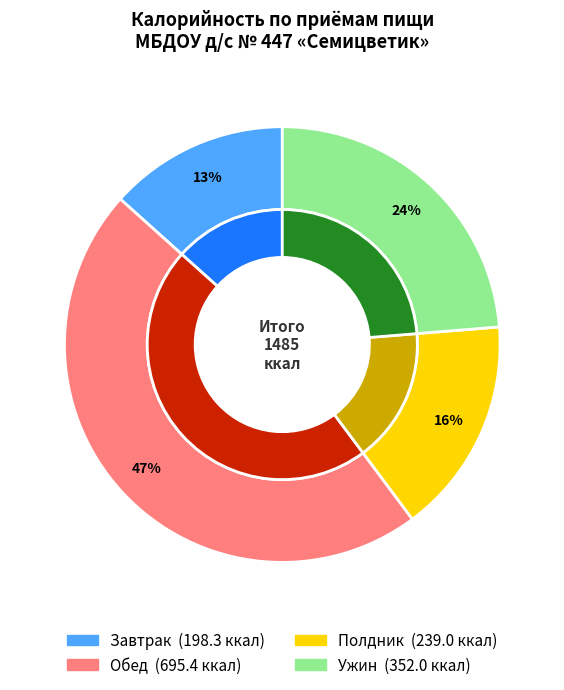

How many segments does this pie chart have?

4